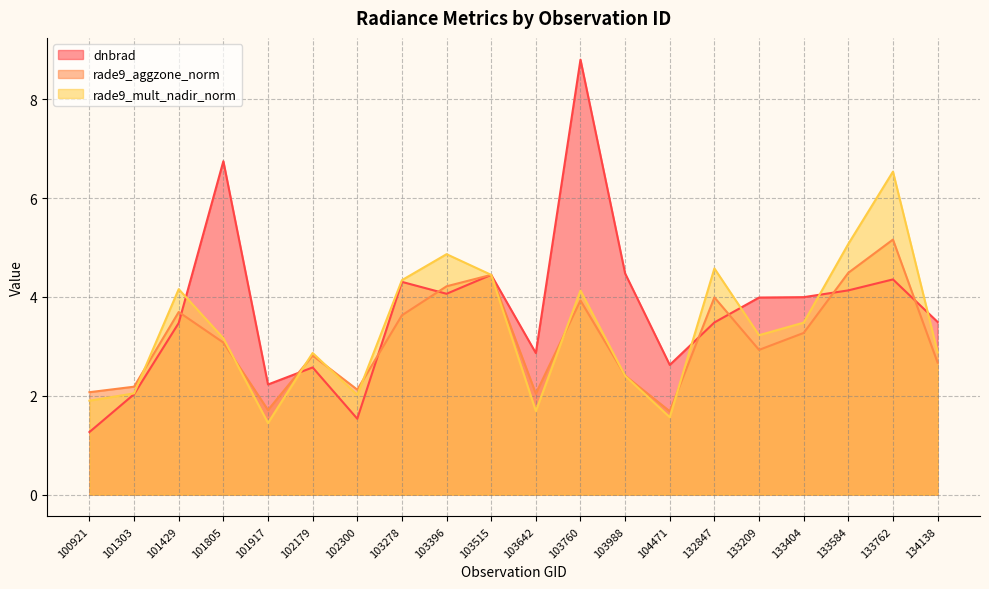

What is the average value of the rade9_aggzone_norm series?

3.1